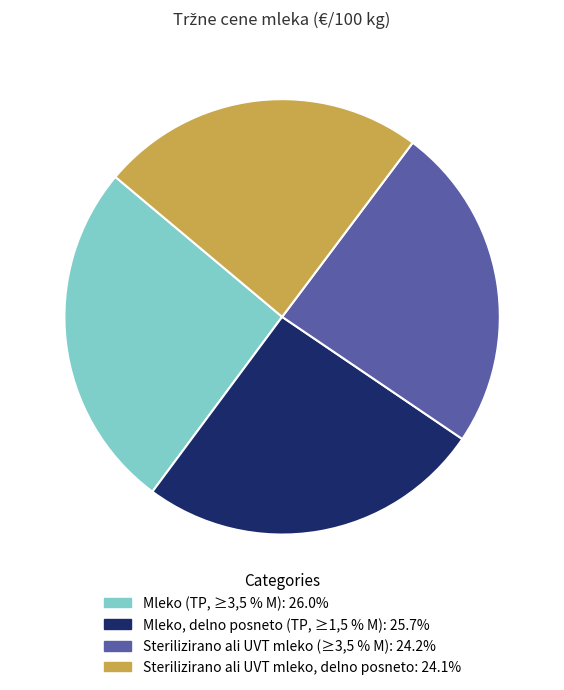

Do Mleko (TP, ≥3,5 % M) and Mleko, delno posneto (TP, ≥1,5 % M) together represent more than half of the pie?

Yes